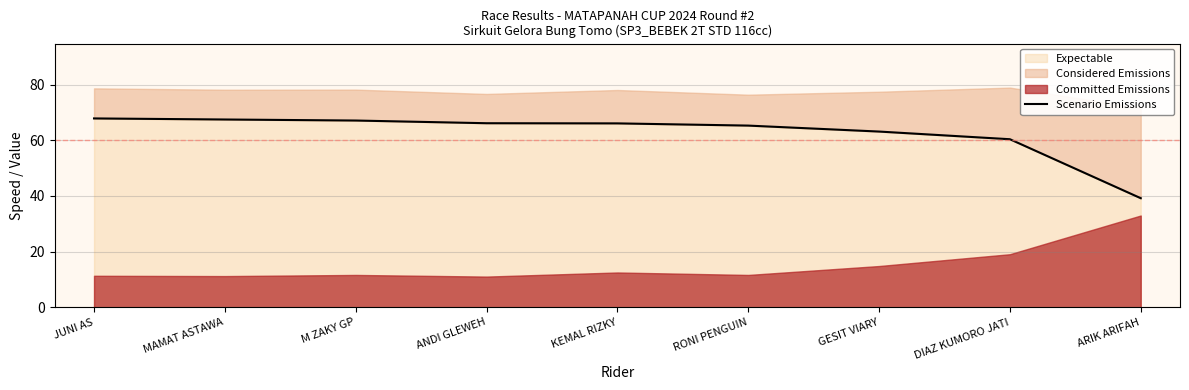

True or false: the data has more than 2 interior local peaks.

False